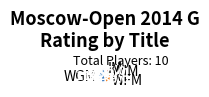

What is the ratio of the value at WFM to the value at WGM?

0.6